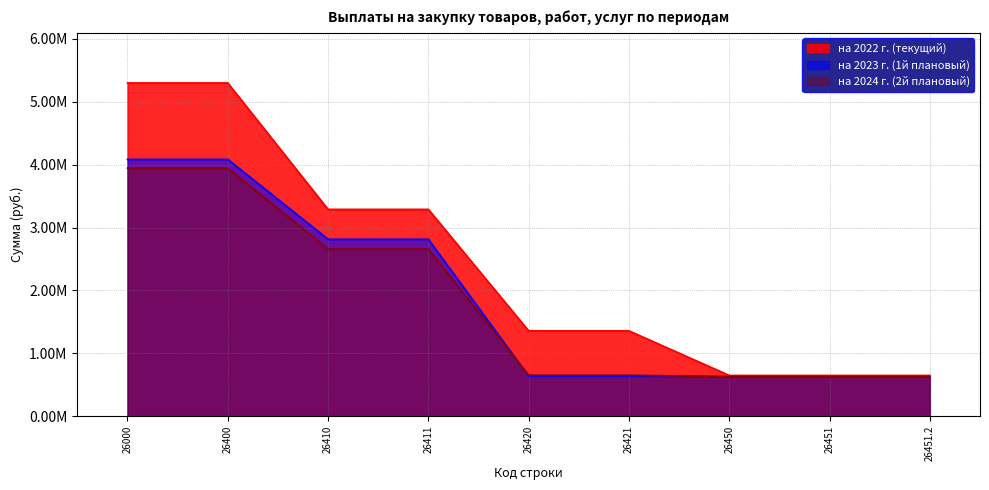

What is the difference between the maximum and minimum values in the на 2024 г. (2й плановый) series?

3311495.5